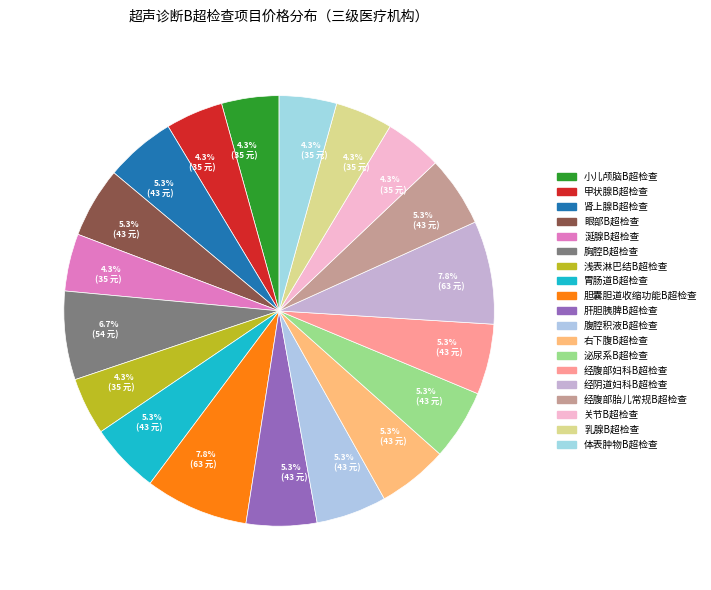

What is the smallest slice in the pie chart?

小儿颅脑B超检查